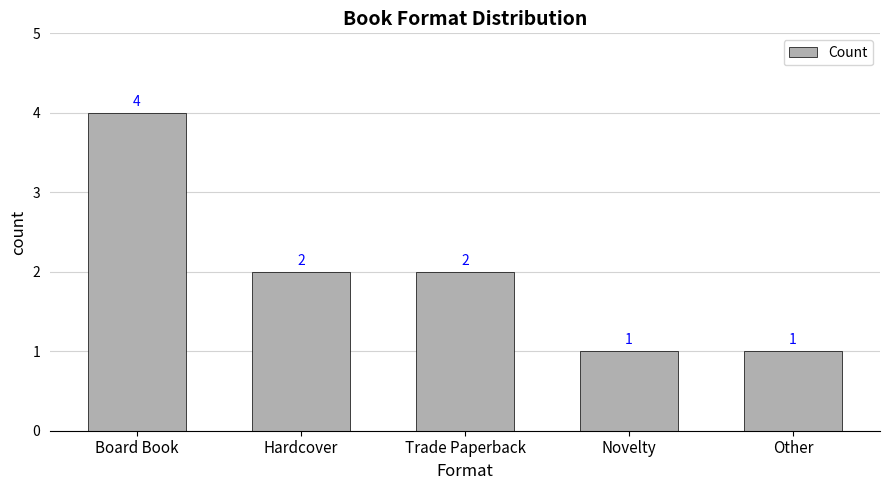

Count the values in the range 1 to 2.

4